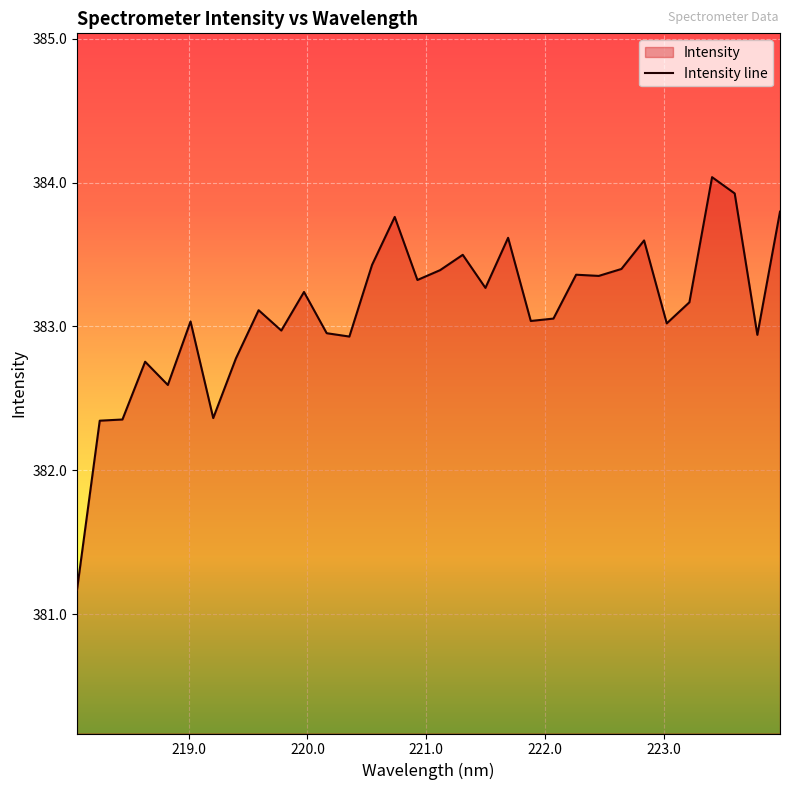

Reading left to right, what are all the values shown in this chart?

218.0596=381.2	218.2508=382.3	218.442=382.4	218.6332=382.8	218.8244=382.6	219.0156=383.0	219.2067=382.4	219.3979=382.8	219.589=383.1	219.7801=383.0	219.9712=383.2	220.1623=383.0	220.3533=382.9	220.5444=383.4	220.7354=383.8	220.9264=383.3	221.1174=383.4	221.3083=383.5	221.4993=383.3	221.6902=383.6	221.8812=383.0	222.0721=383.1	222.263=383.4	222.4538=383.4	222.6447=383.4	222.8355=383.6	223.0264=383.0	223.2172=383.2	223.408=384.0	223.5987=383.9	223.7895=382.9	223.9802=383.8